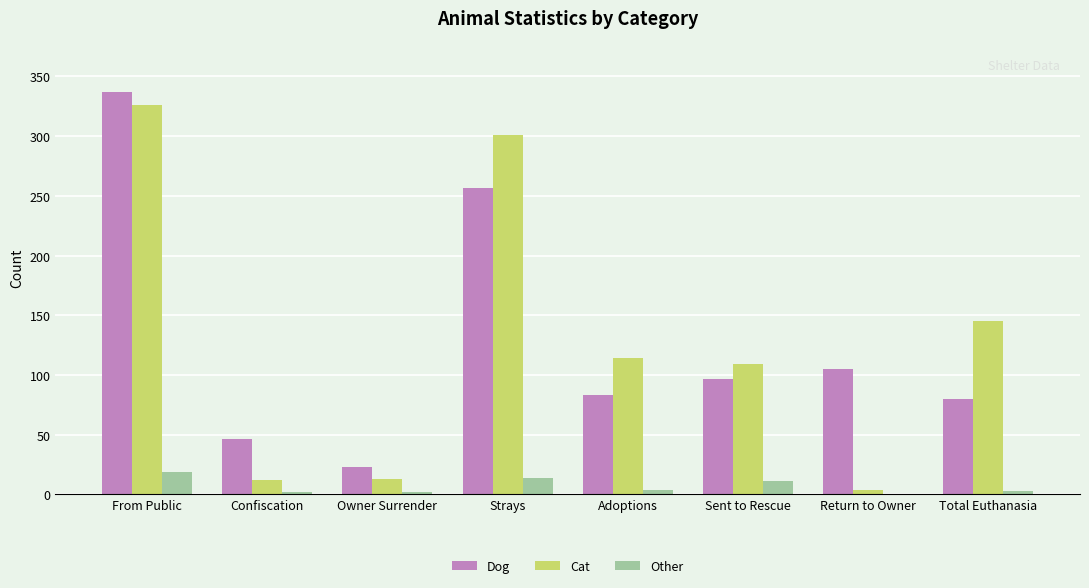

Which series has the largest range (max minus min)?

Cat